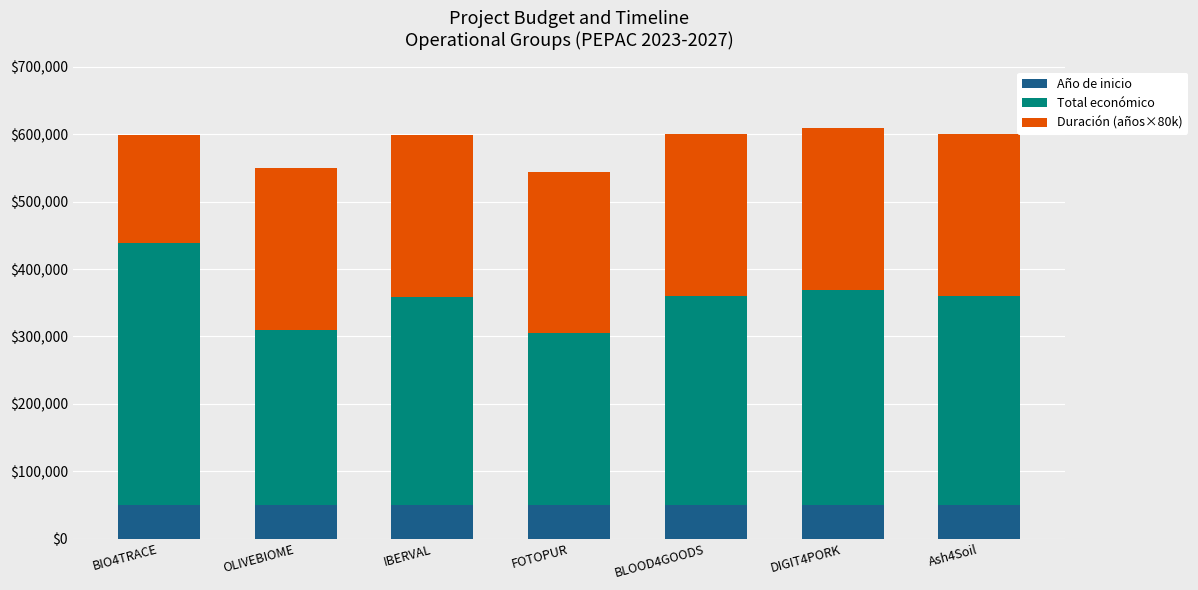

How many bars are there in total?

7